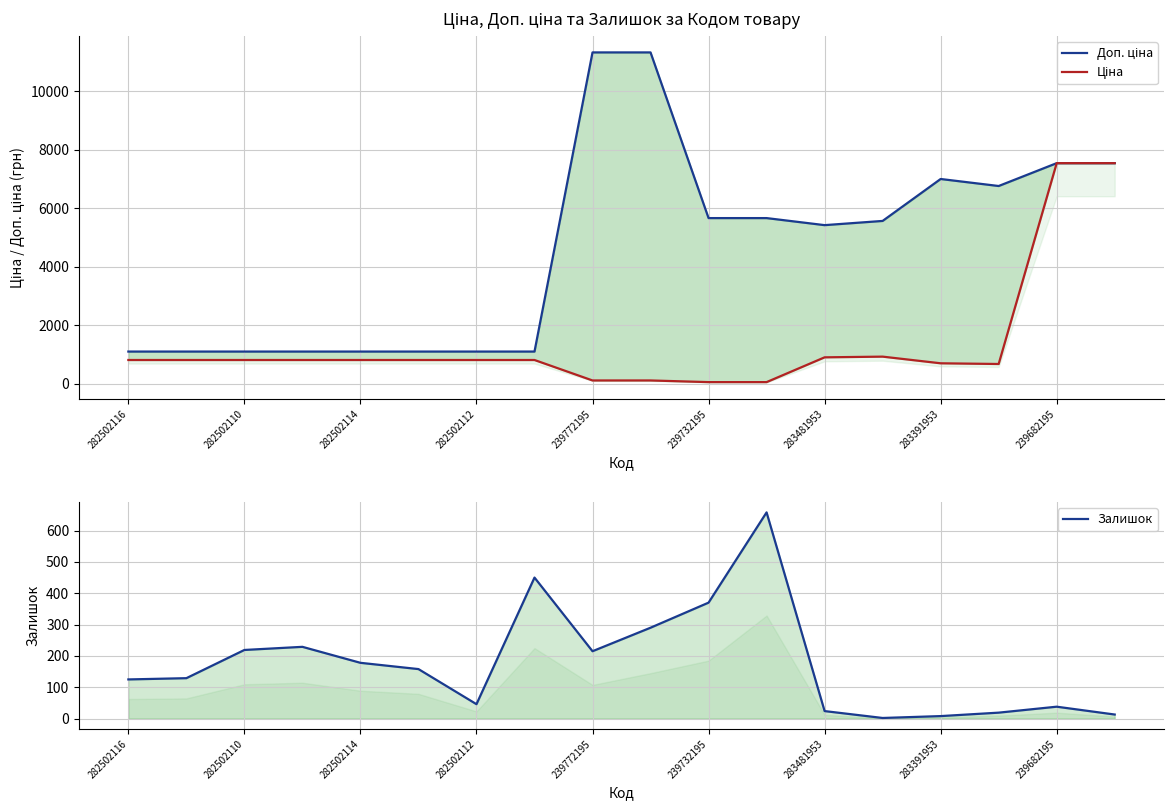

Reading left to right, what are all the values shown in this chart?

Доп. ціна: 1101.8	1101.8	1101.8	1101.8	1101.8	1101.8	1101.8	1101.8	11334.0	11334.0	5667.0	5667.0	5425.9	5569.9	7004.3	6764.4	7545.9	7545.9
Ціна: 813.0	813.0	813.0	813.0	813.0	813.0	813.0	813.0	113.3	113.3	56.7	56.7	904.3	928.3	700.4	676.4	7545.9	7545.9
Залишок: 125.0	129.0	219.0	229.0	178.0	158.0	46.0	450.0	215.0	290.0	370.0	658.0	24.0	2.0	8.0	19.0	38.0	13.0